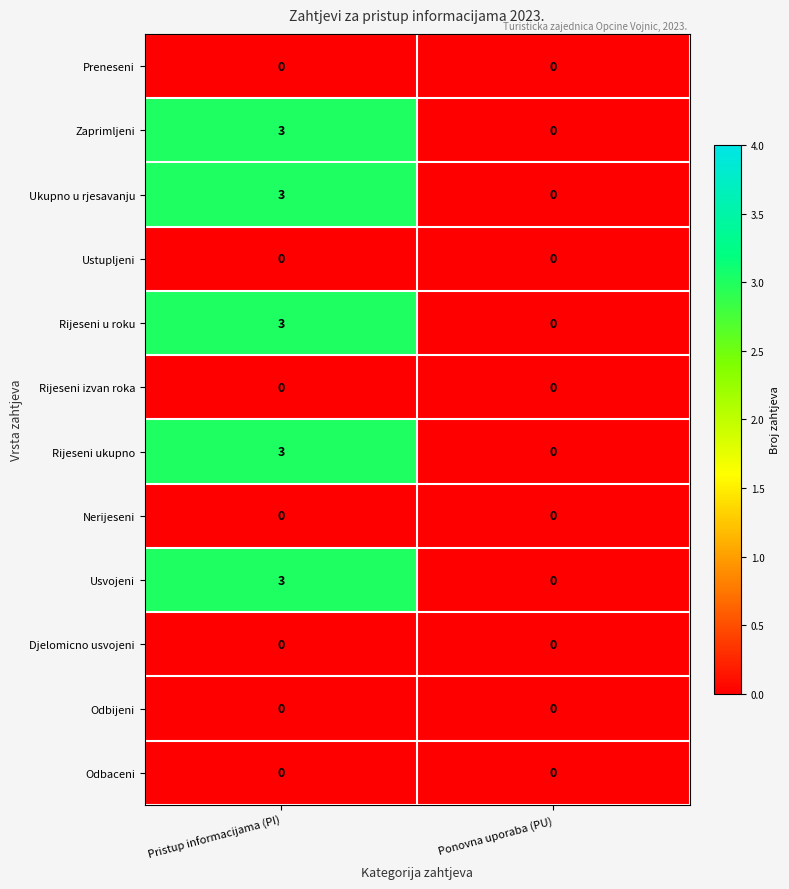

What is the difference between the highest and lowest values at Pristup informacijama (PI)?

3